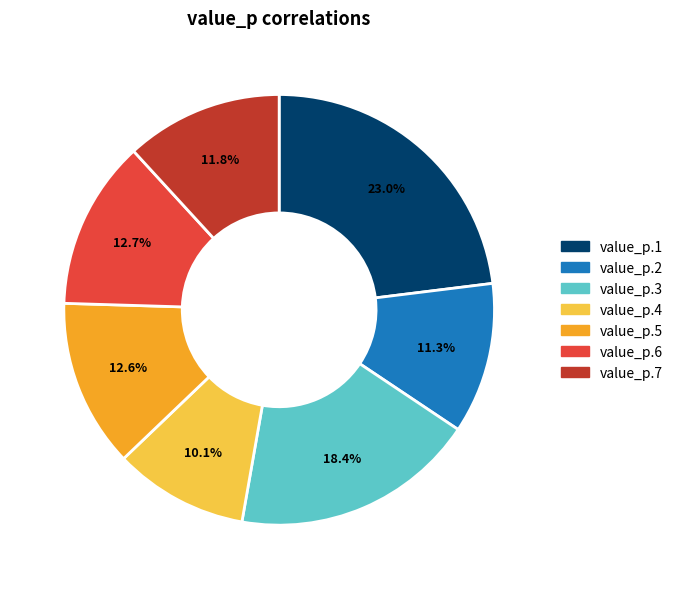

Is there any slice that represents more than half of the pie?

No